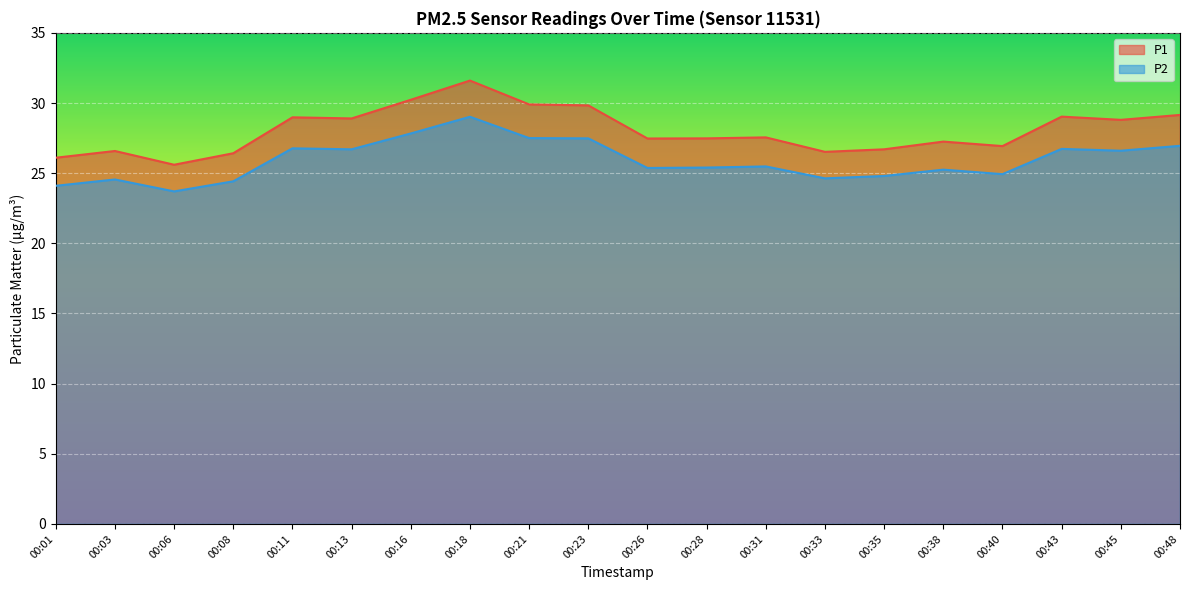

The P2 series shows 14.2 at 00:35. True or false?

False